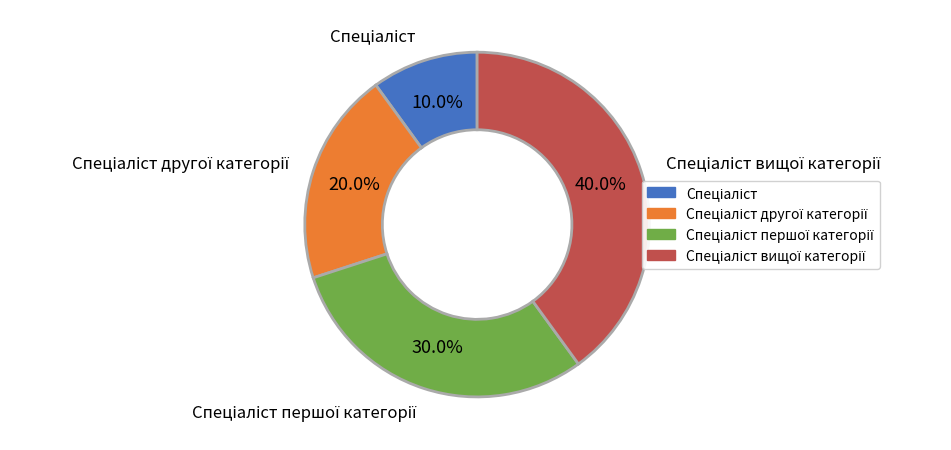

To the nearest percent, what is the difference between the largest and smallest slice percentages?

30%